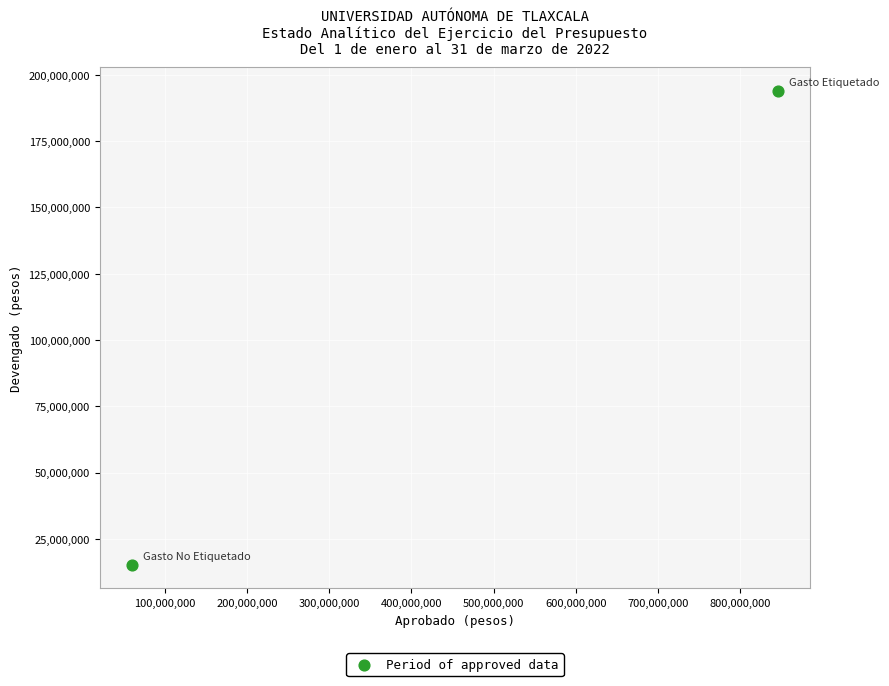

What is the average X value?

452941012